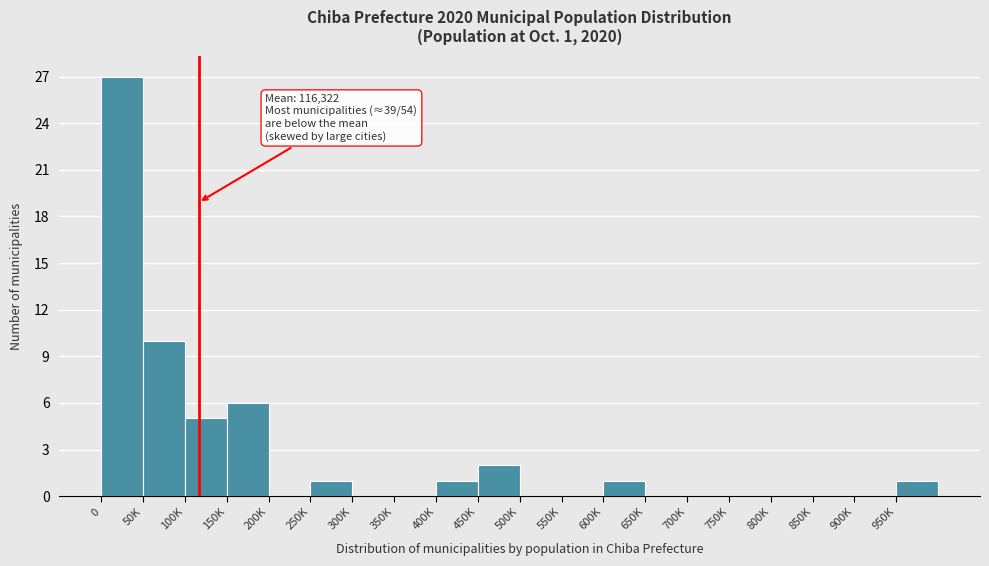

Reading left to right, list all the values displayed in this chart.

0=27	50K=10	100K=5	150K=6	200K=0	250K=1	300K=0	350K=0	400K=1	450K=2	500K=0	550K=0	600K=1	650K=0	700K=0	750K=0	800K=0	850K=0	900K=0	950K=1